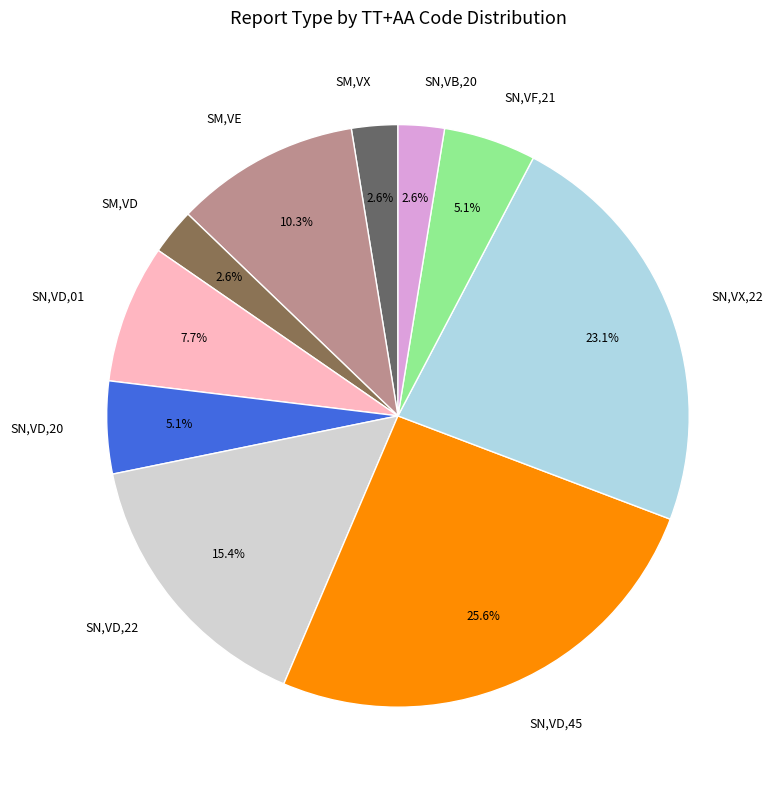

Is there any slice that represents more than half of the pie?

No